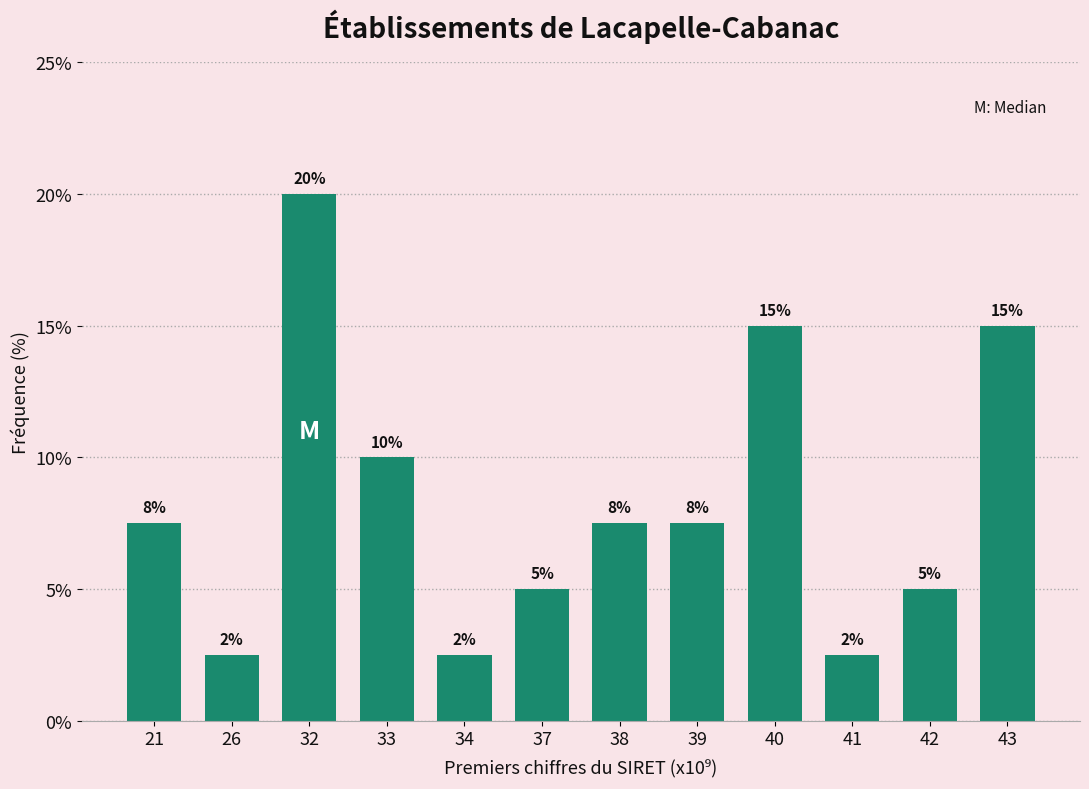

The chart shows a value of 20.0 at 32. True or false?

True